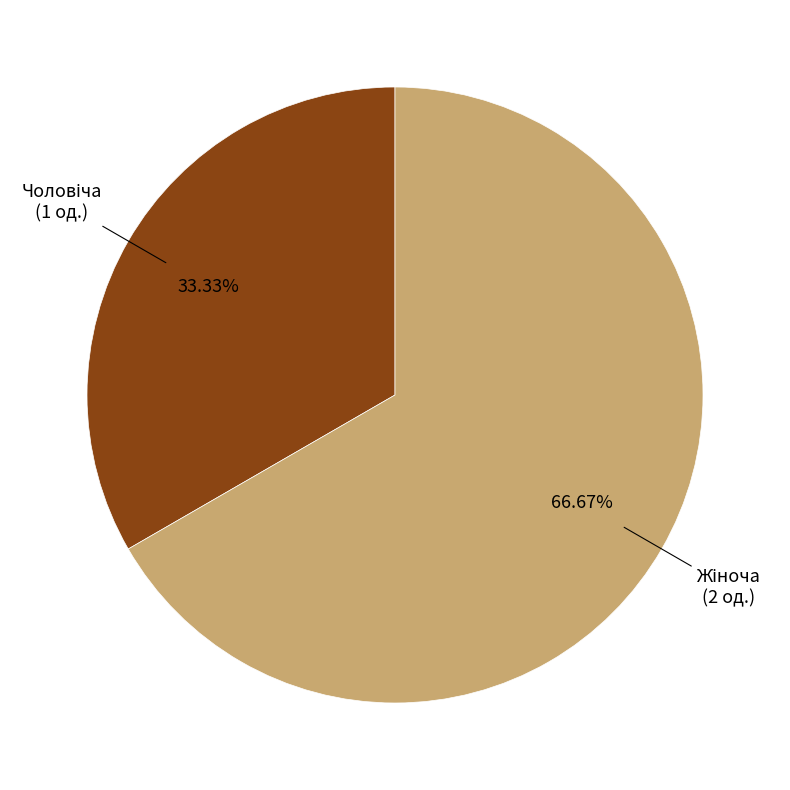

Is there a majority slice in this chart?

Yes